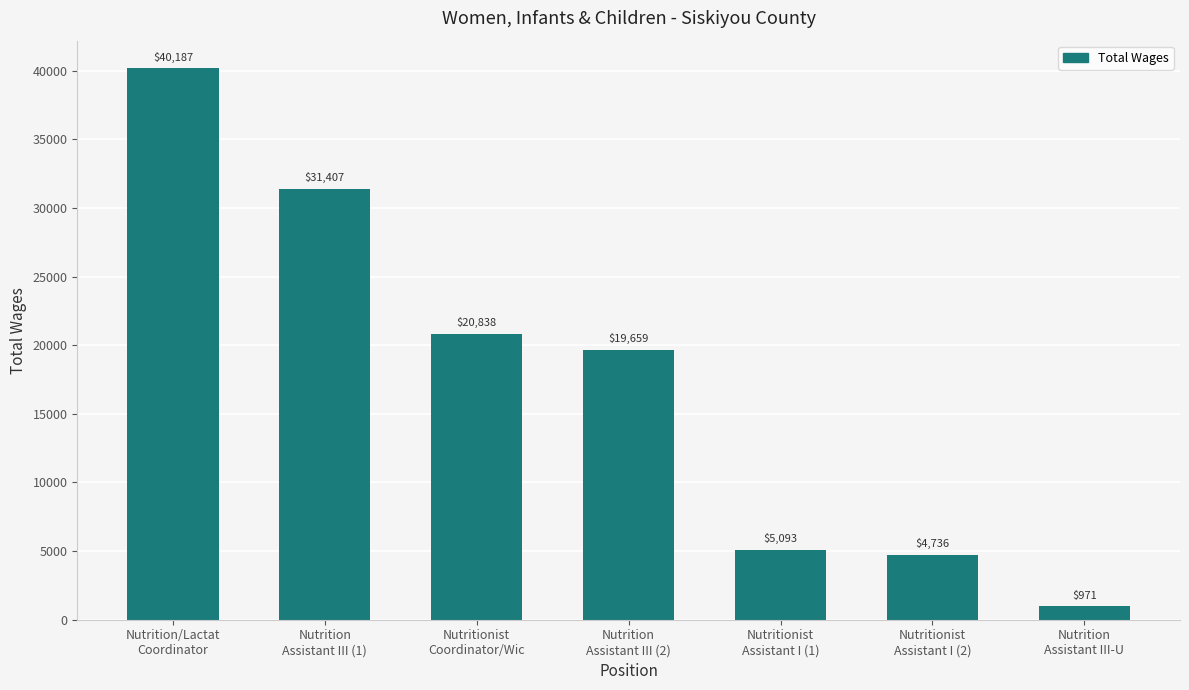

How many data points are less than 19659?

3